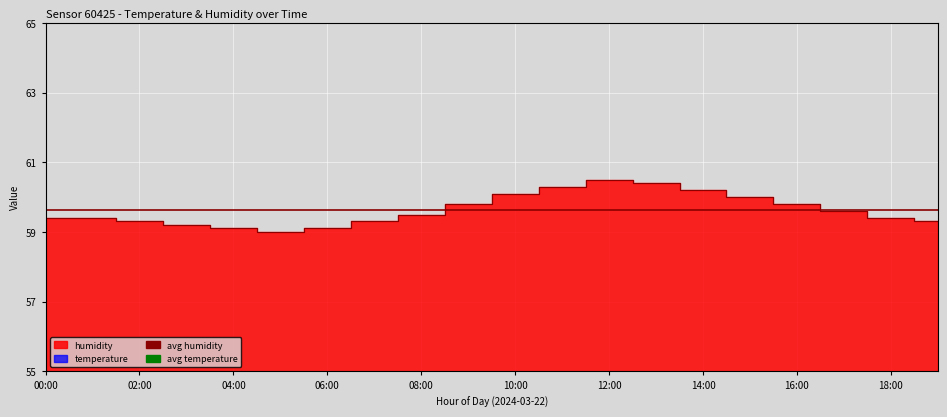

What is the sum of all avg temperature values?

37.5